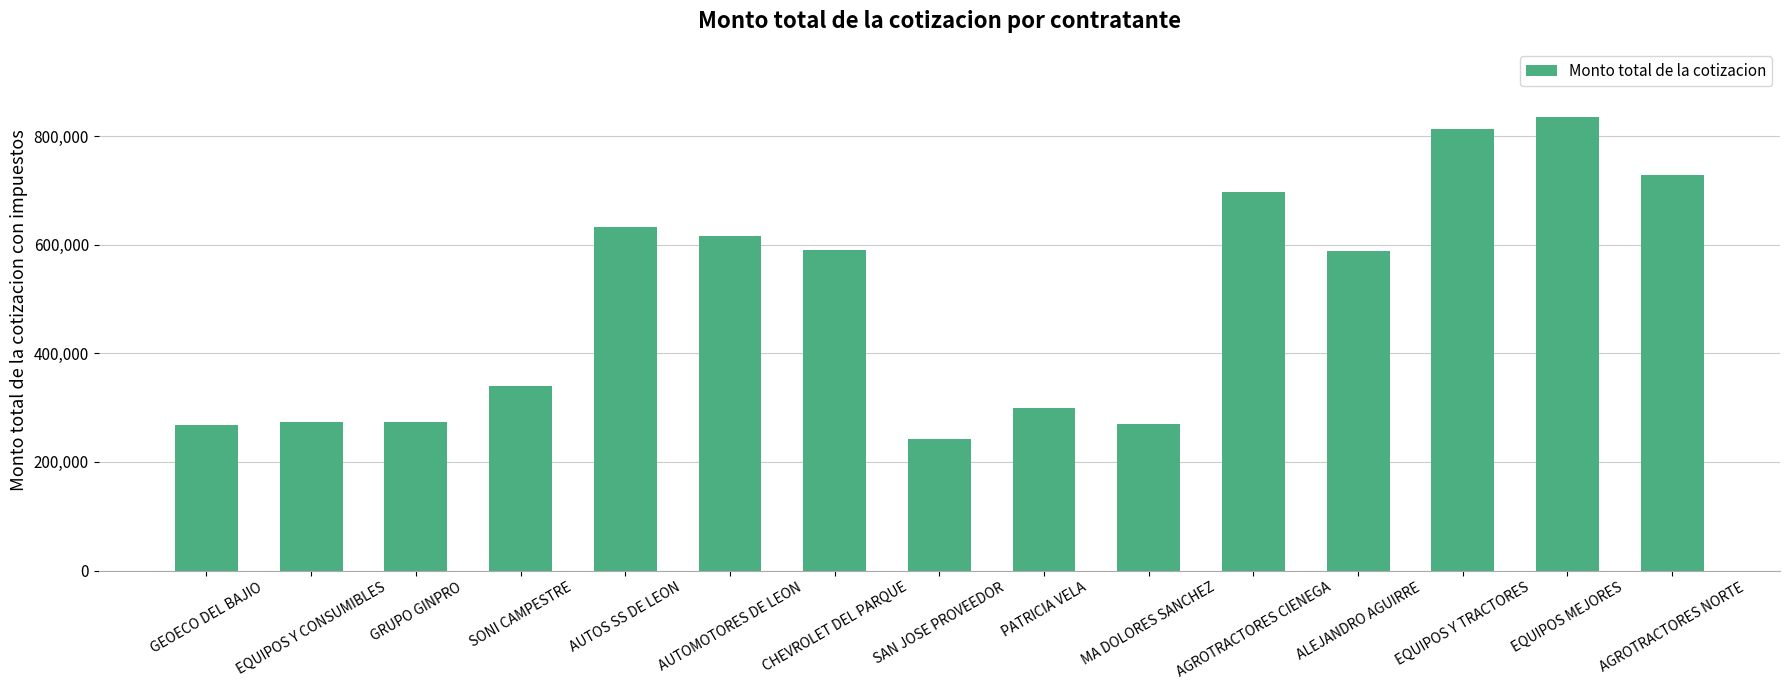

What is the label of the 9th bar from the right?

CHEVROLET DEL PARQUE